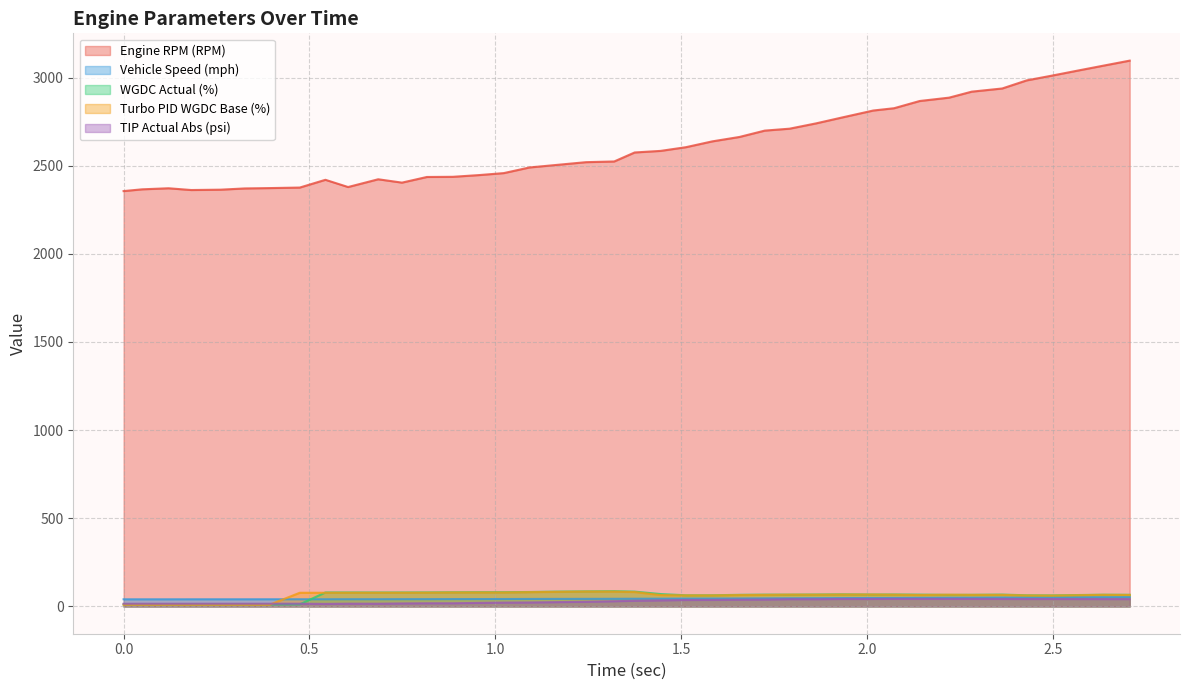

What position from the left is 1.375?

21